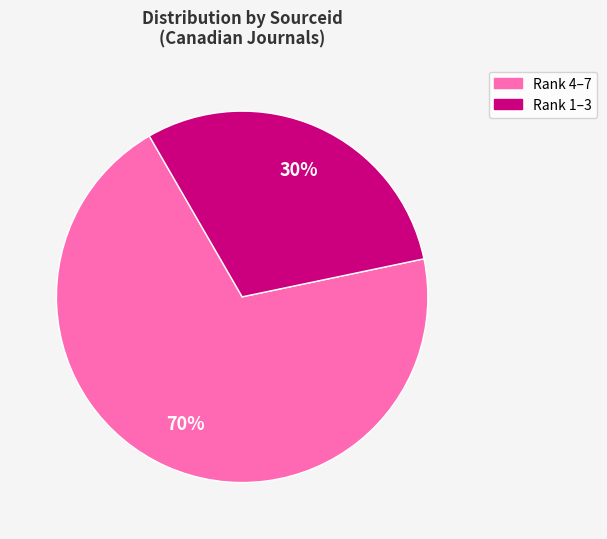

Does any single category account for the majority?

Yes